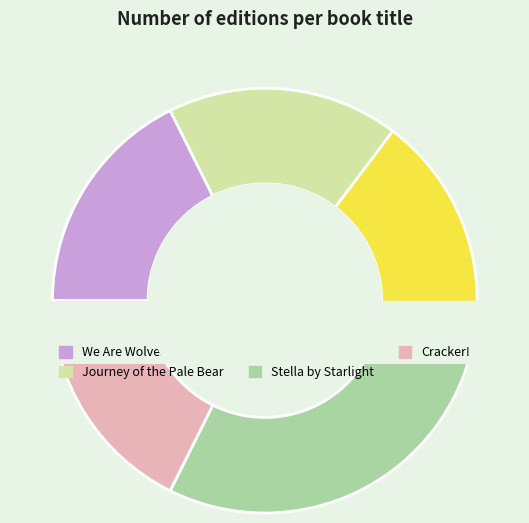

What percentage is the Stella by Starlight slice, to the nearest percent?

29%